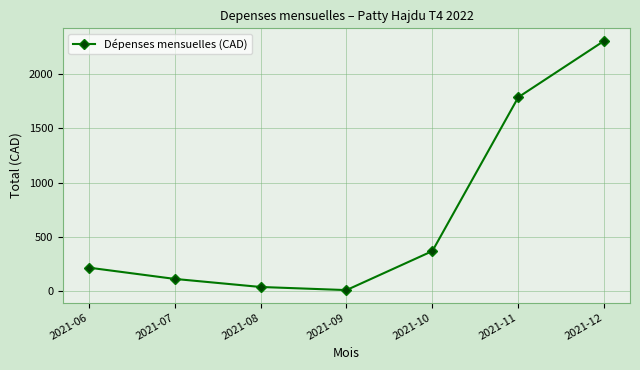

Which has a higher value, 2021-12 or 2021-11?

2021-12